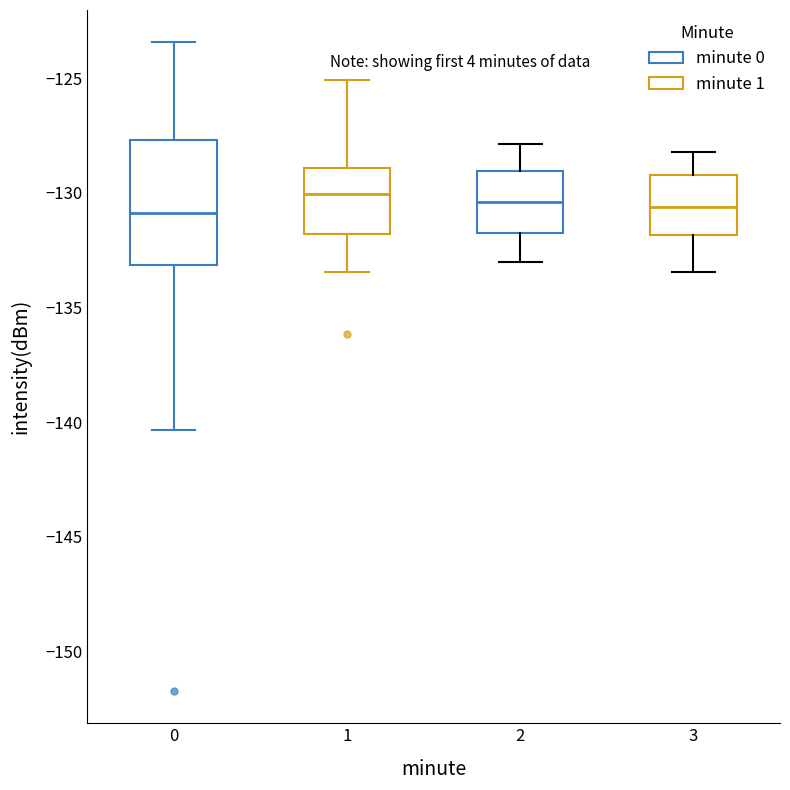

Which box is the tallest, from its lower edge to its upper edge?

0